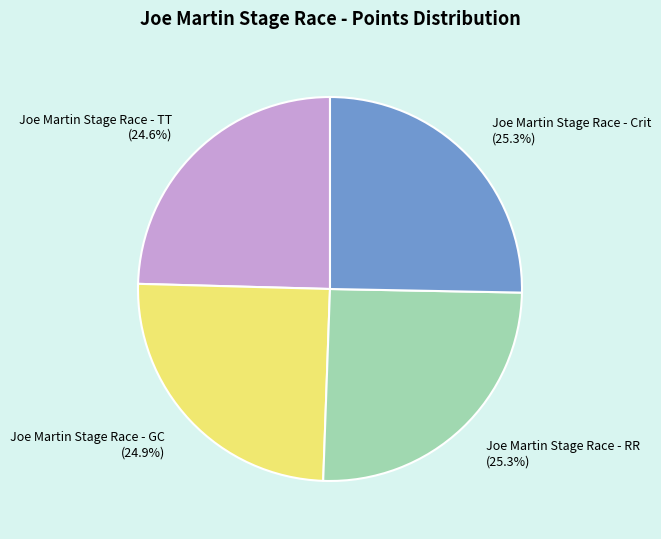

Does Joe Martin Stage Race - GC account for over 50% of the chart?

No